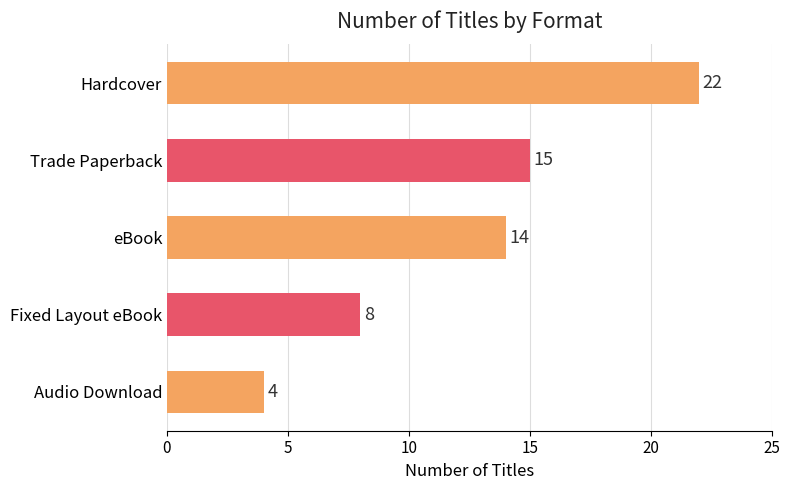

What is the difference between the second highest and minimum values?

11